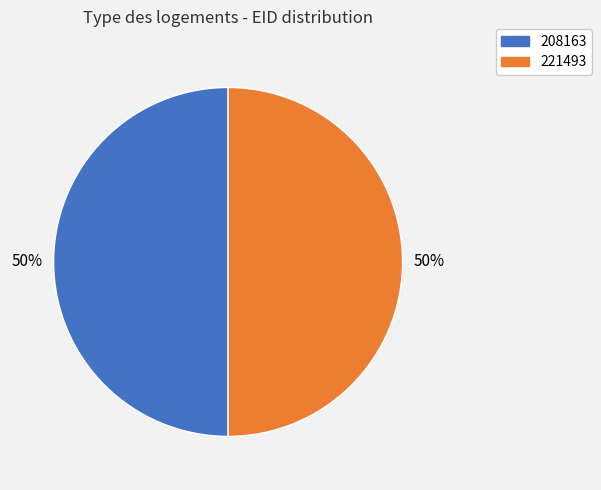

To the nearest percent, what is the combined percentage of 221493 and 208163?

100%